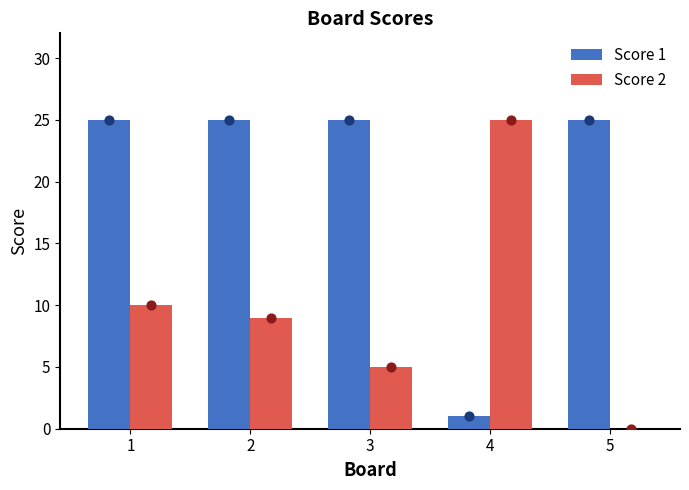

Is the value of Score 1 at 1 greater than the value of Score 2 at 1?

Yes